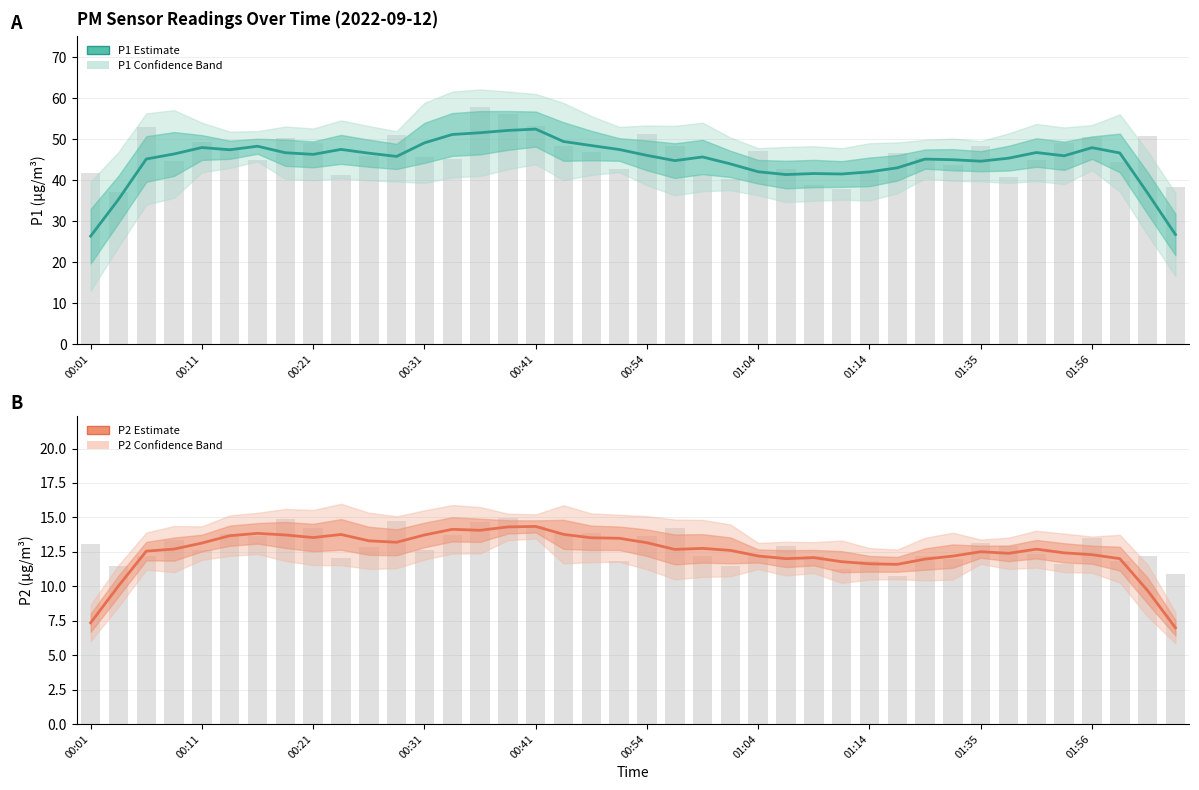

Are the bars horizontal?

No